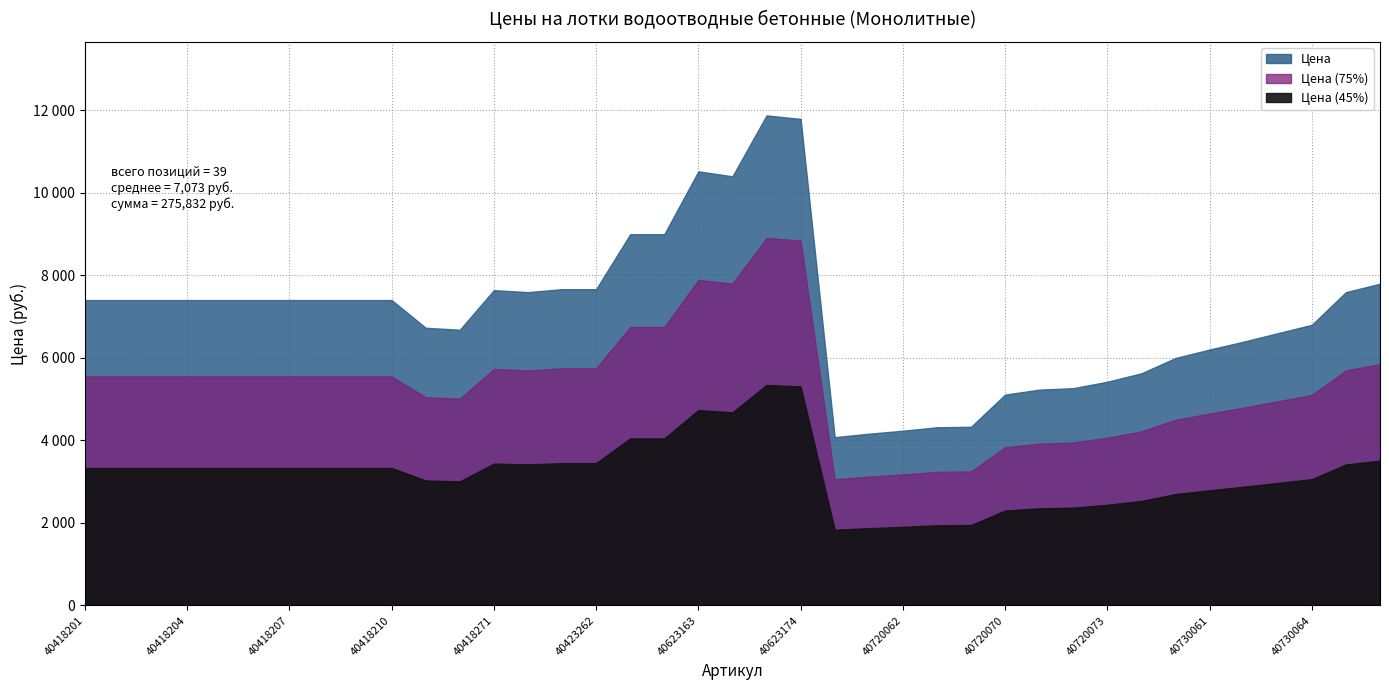

What is the maximum value shown in the chart?

11880